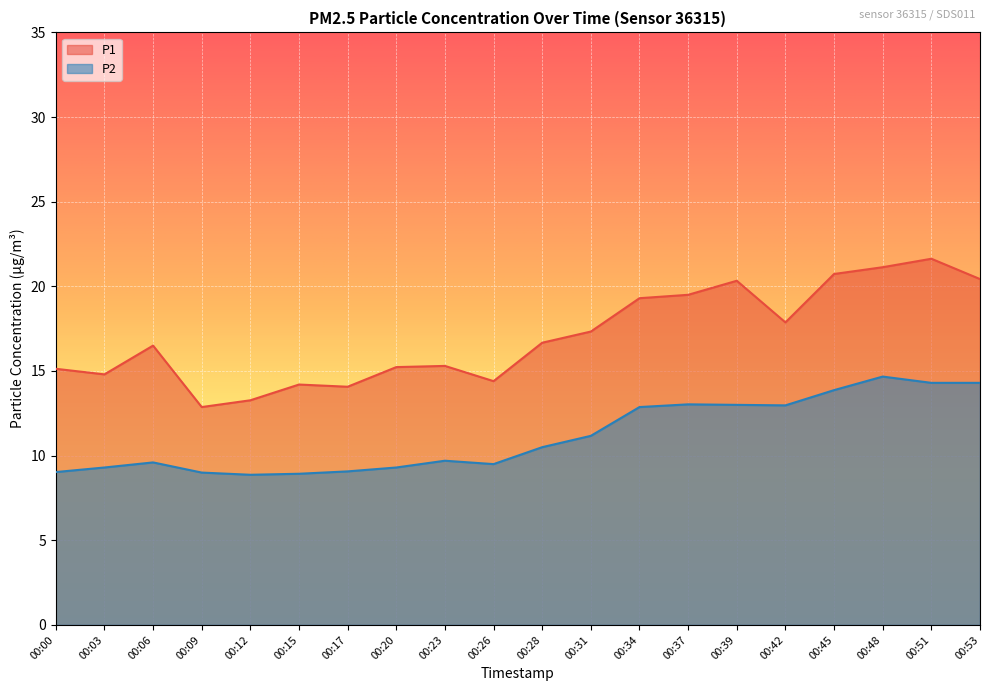

What is the value of the P2 point at the 12th from the left?

11.2